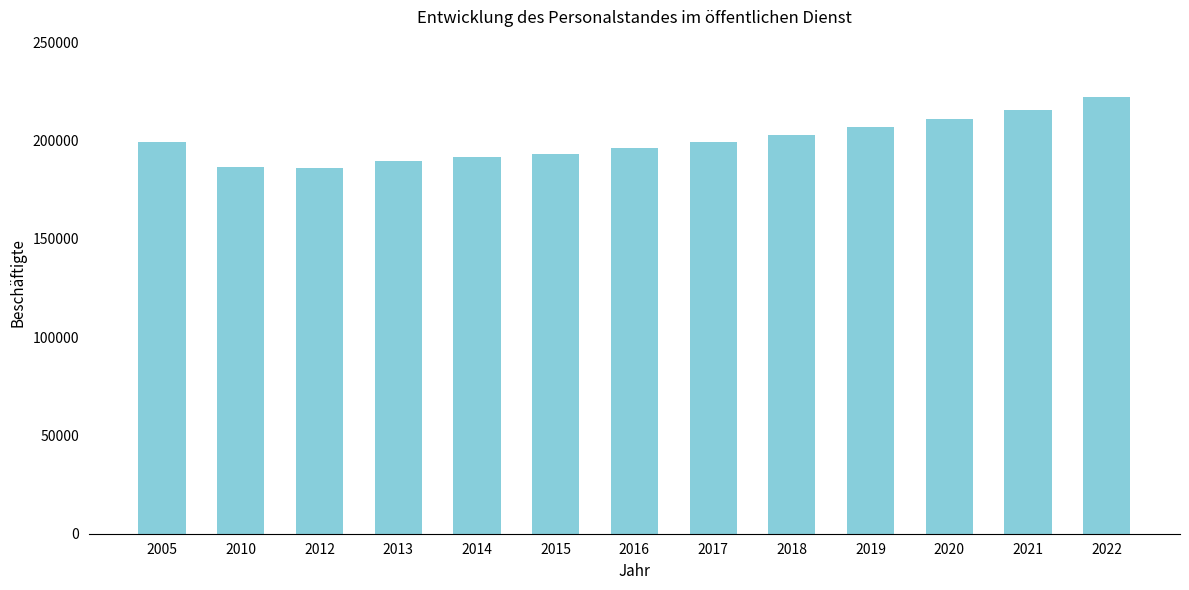

What is the sum of the values at 2020 and 2010?

397495